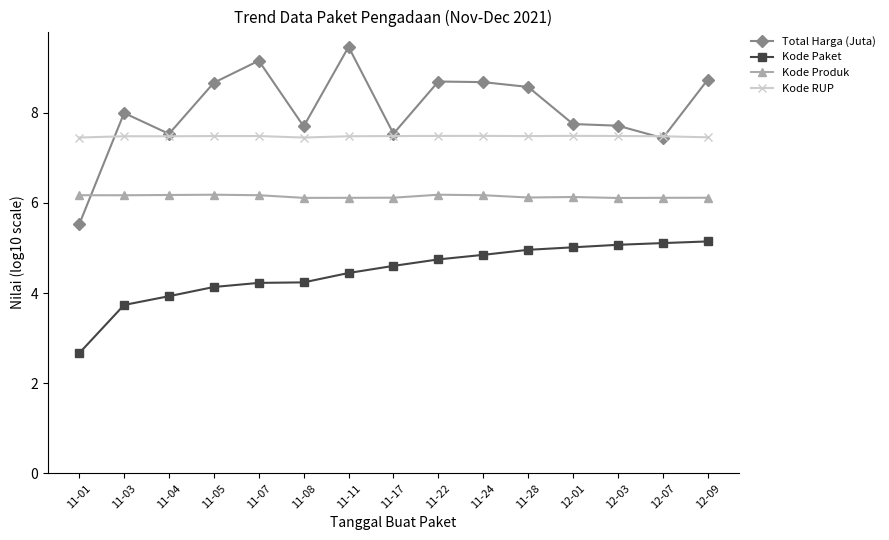

Does the chart have visible grid lines?

No